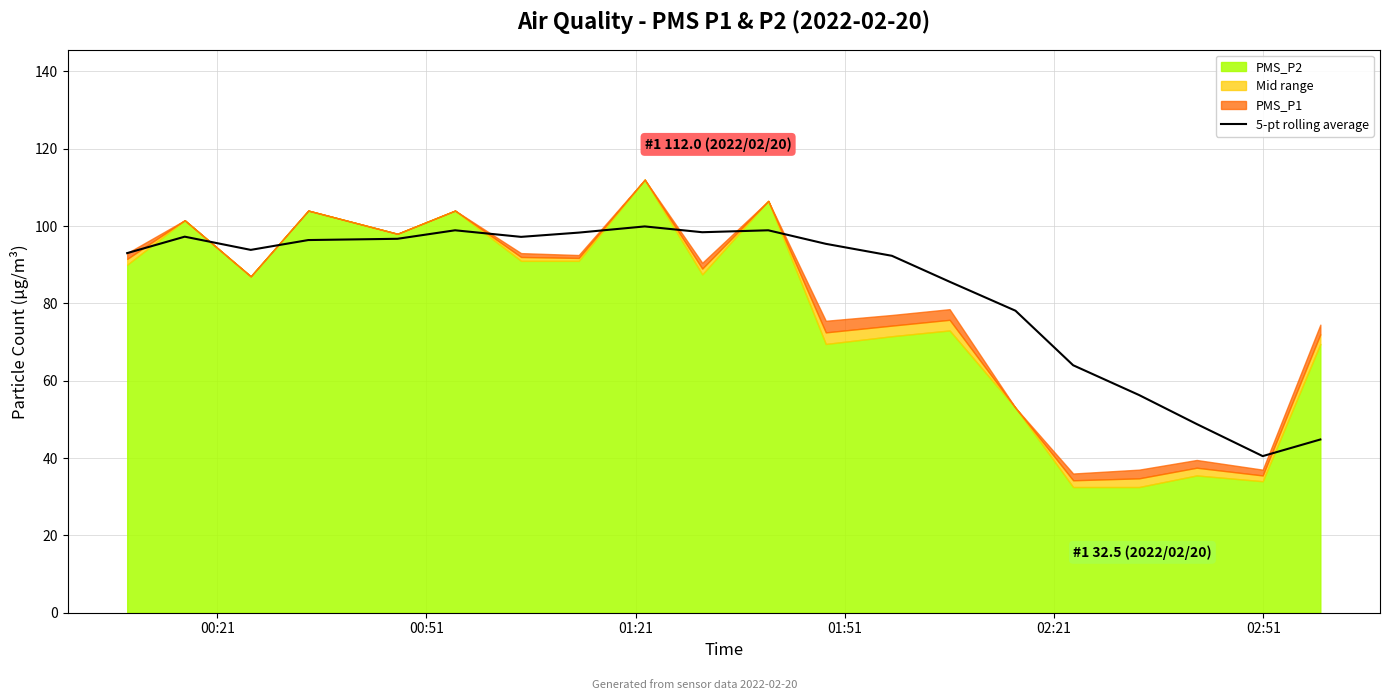

Reading right to left, extract all data points from this chart.

44.8	40.5	48.8	56.3	64.0	78.1	85.6	92.3	95.4	98.9	98.4	99.9	98.3	97.2	98.9	96.7	96.4	93.8	97.2	93.0